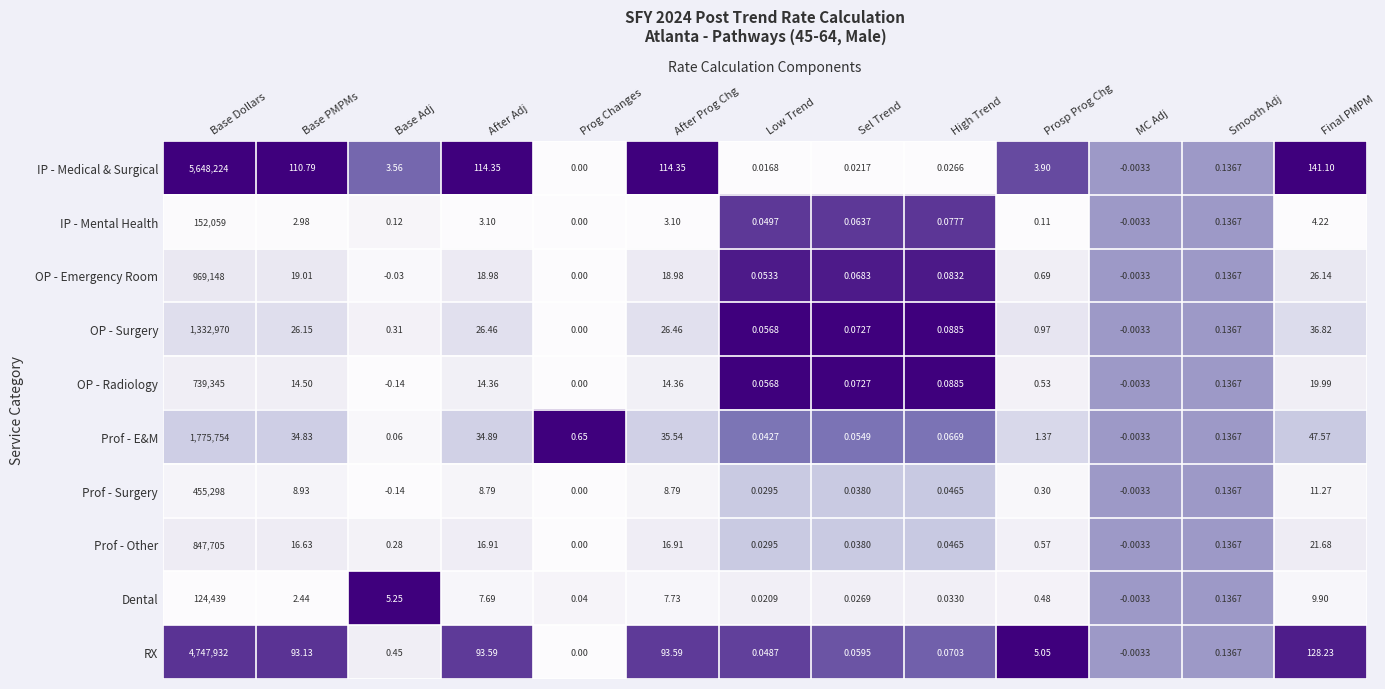

Is the value of OP - Radiology at Prog Changes greater than the value of IP - Mental Health at MC Adj?

Yes